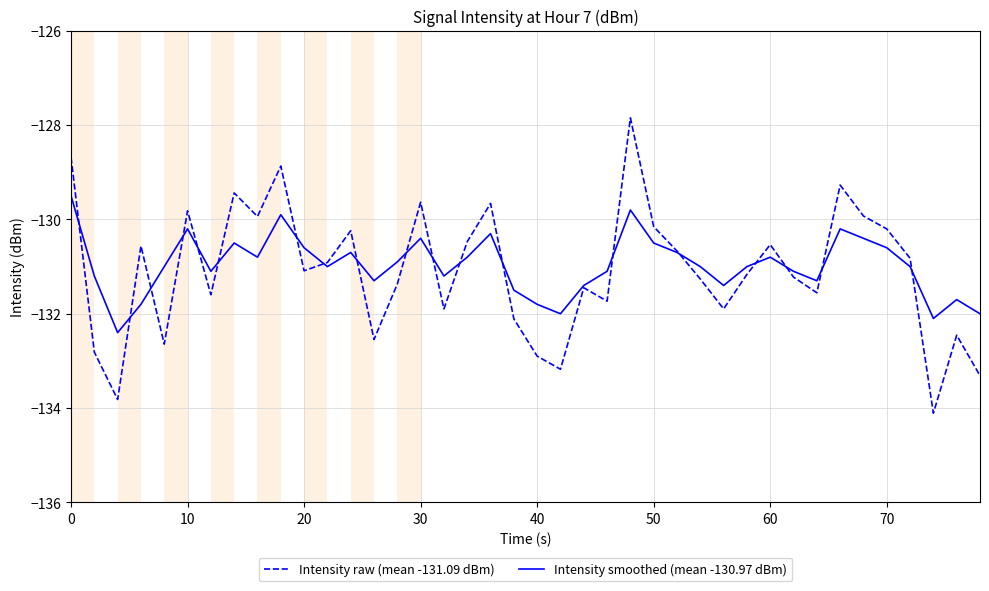

What is the minimum value for Intensity smoothed (mean -130.97 dBm)?

-132.4